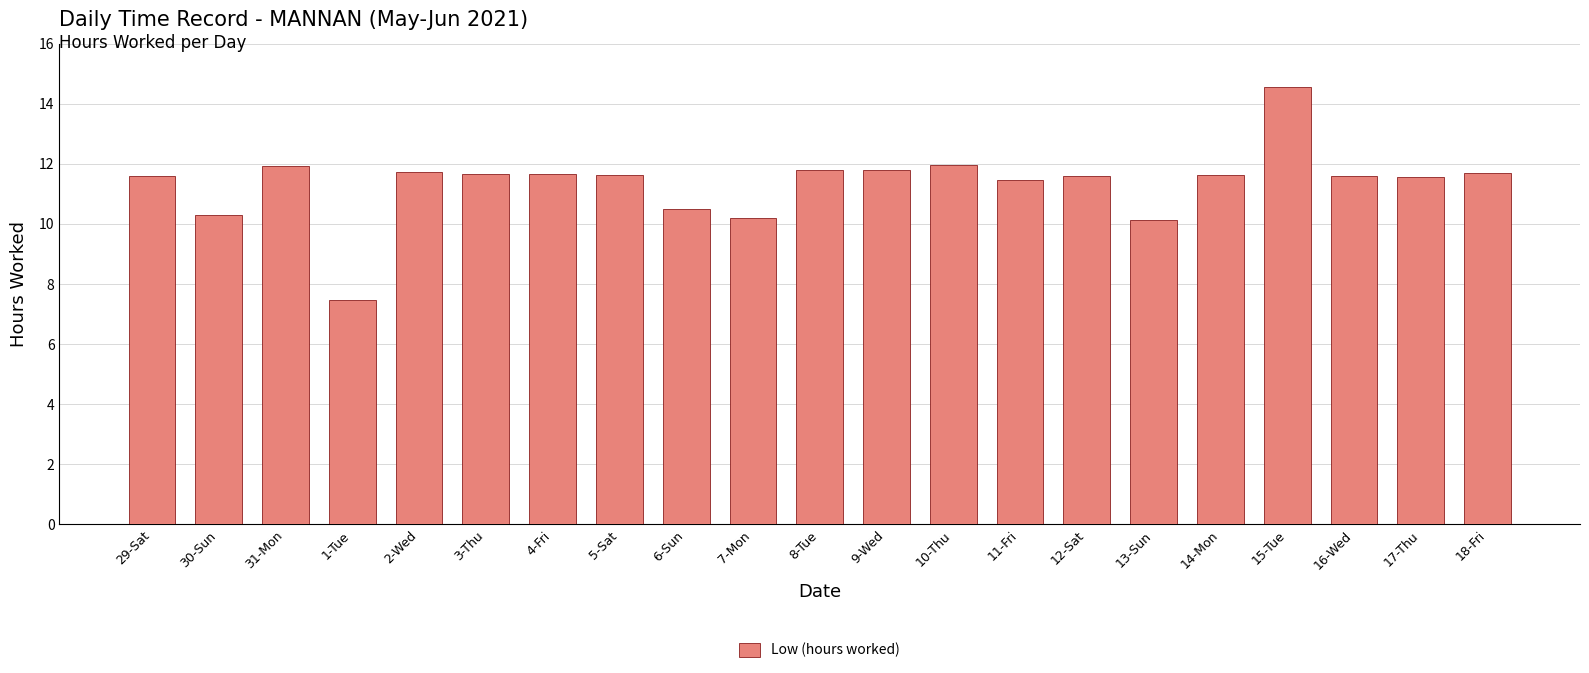

Approximately how many times larger is the value at 15-Tue compared to 7-Mon?

1.4